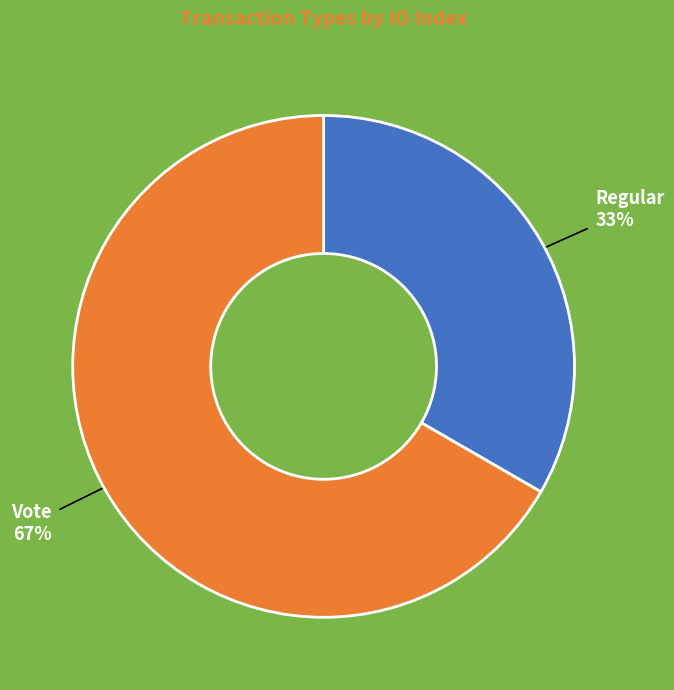

Count the number of slices in the pie.

2